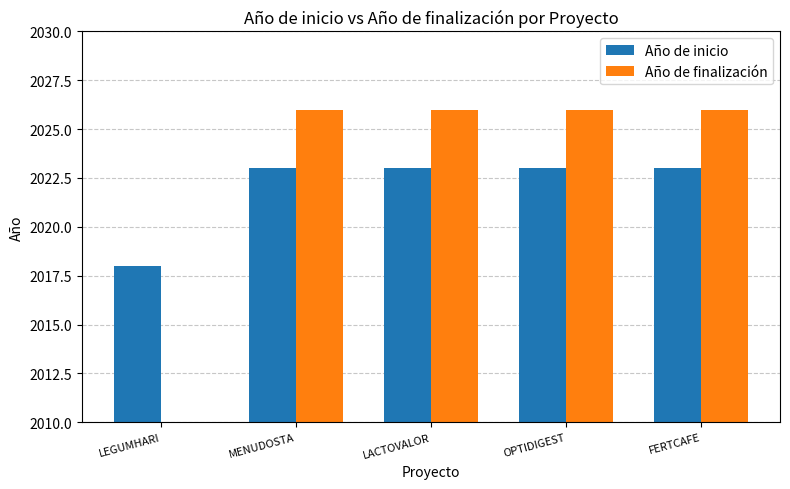

The Año de inicio series shows 2023.0 at OPTIDIGEST. True or false?

True